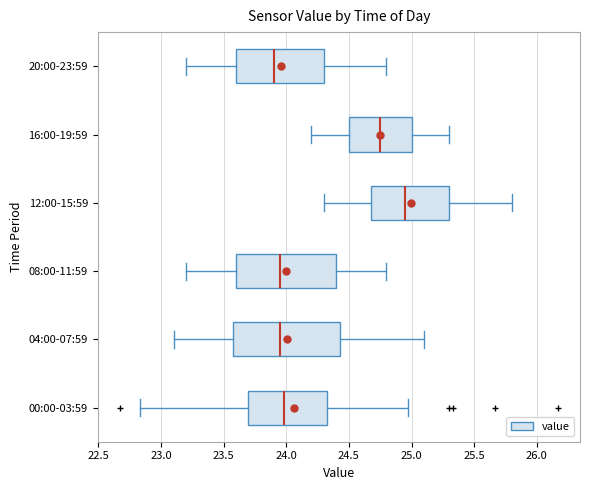

Reading bottom to top, read every box against the x-axis: the position of its median line, the range the box covers, and the ends of its whiskers. The values are not printed on the chart, so give them approximately, as read against the axis.

00:00-03:59: median 24.00, box 23.70 to 24.35, whiskers 22.85 to 24.95
04:00-07:59: median 23.95, box 23.60 to 24.45, whiskers 23.10 to 25.10
08:00-11:59: median 23.95, box 23.60 to 24.40, whiskers 23.20 to 24.80
12:00-15:59: median 24.95, box 24.70 to 25.30, whiskers 24.30 to 25.80
16:00-19:59: median 24.75, box 24.50 to 25.00, whiskers 24.20 to 25.30
20:00-23:59: median 23.90, box 23.60 to 24.30, whiskers 23.20 to 24.80